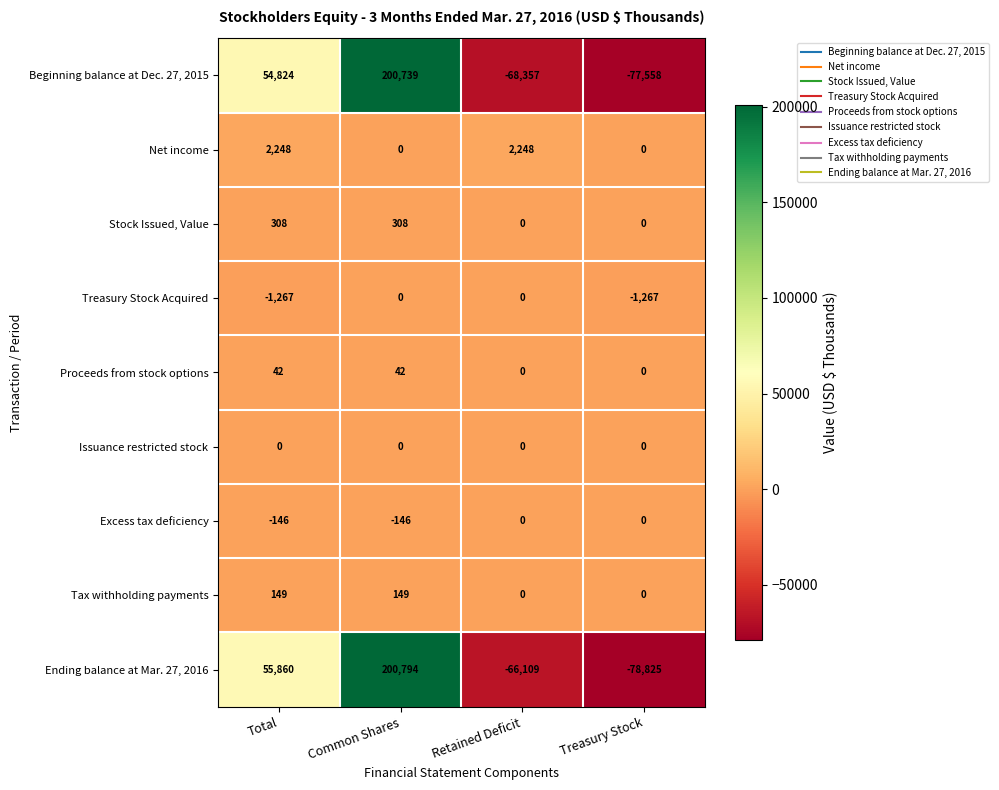

True or false: Ending balance at Mar. 27, 2016 has a value of 200794 at Common Shares.

True